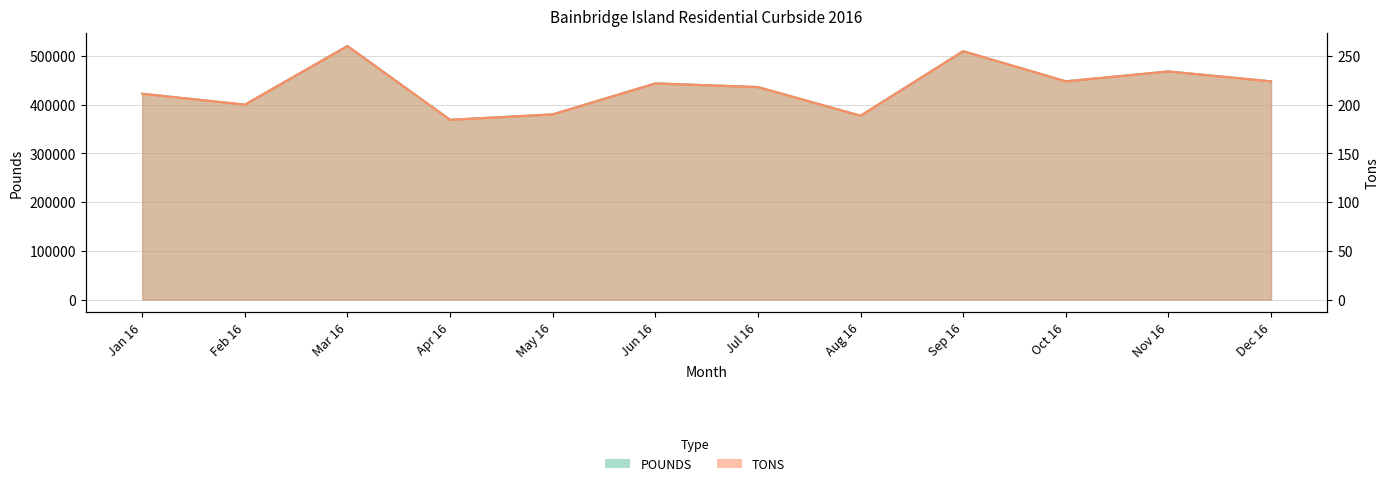

Does the chart have visible grid lines?

Yes